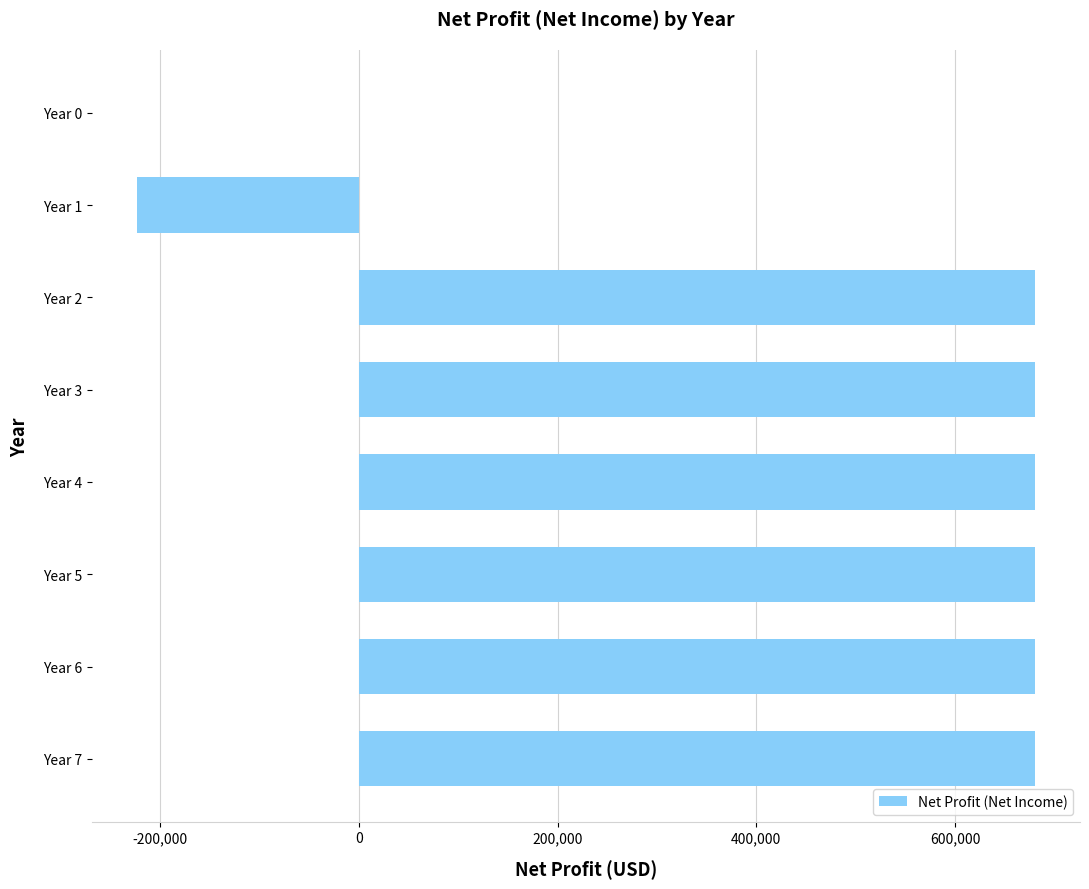

What is the greatest value displayed?

680500.2